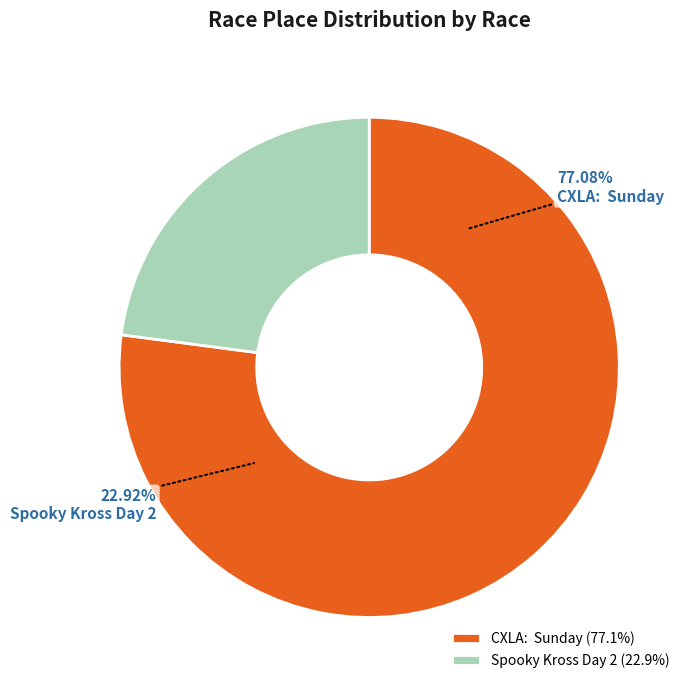

Is it true that Spooky Kross Day 2 is 33% of the pie?

False